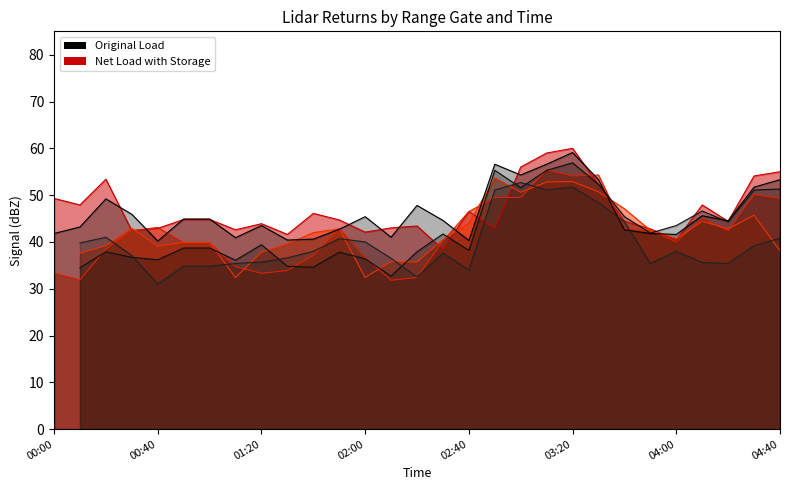

What position from the left is 01:10?

8